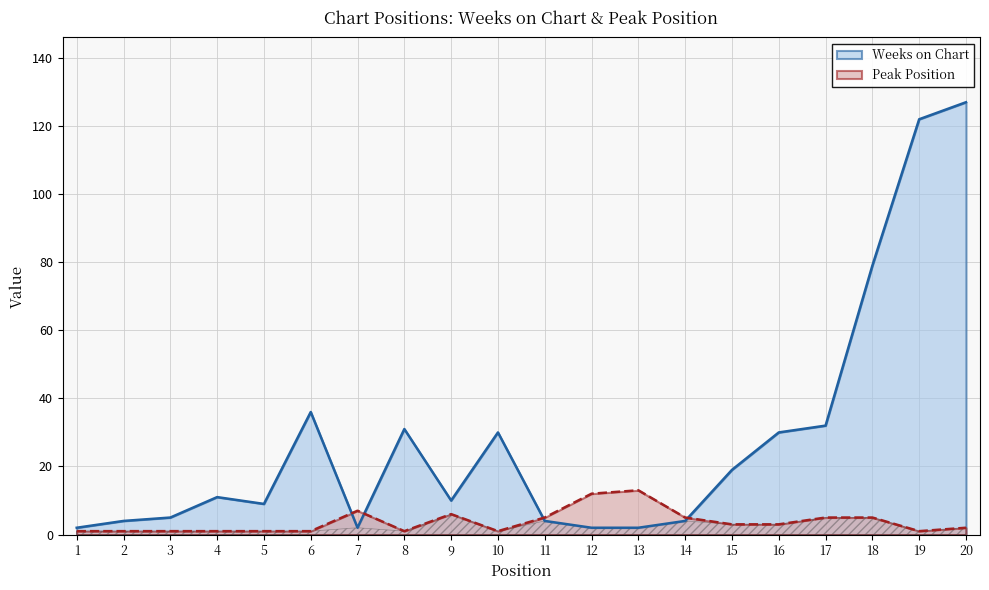

Rank the series at 13 from highest to lowest value.

Peak Position, Weeks on Chart